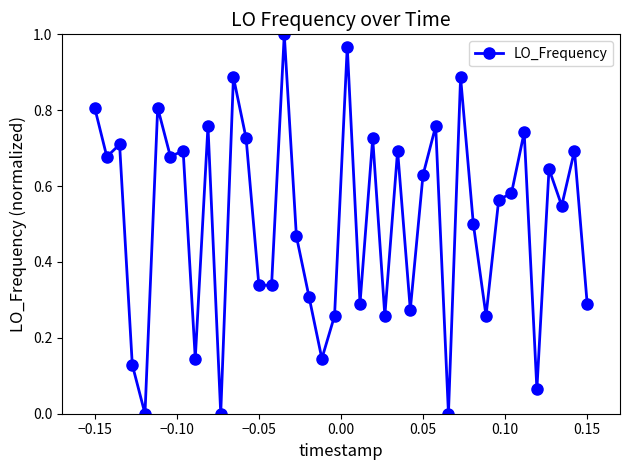

How many interior local peaks (higher than both neighbors) does the data have?

14